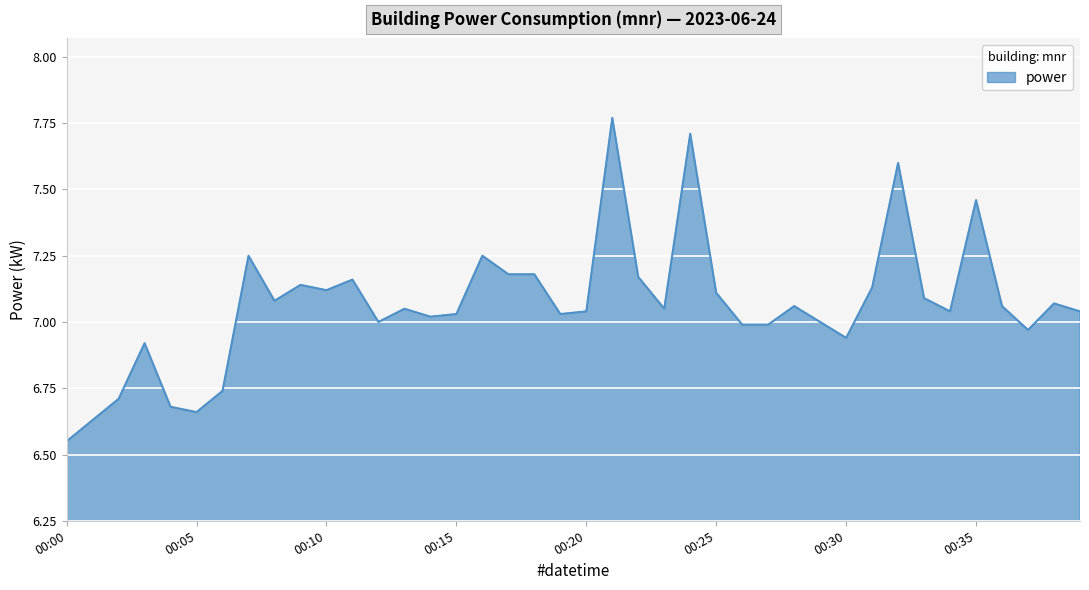

What is the difference between the maximum and minimum values?

1.2